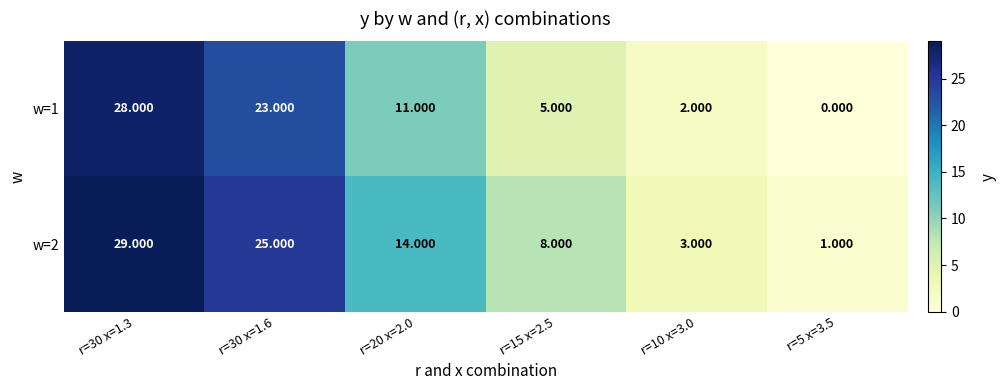

Is the value of w=1 at r=30 x=1.3 greater than the value of w=2 at r=15 x=2.5?

Yes